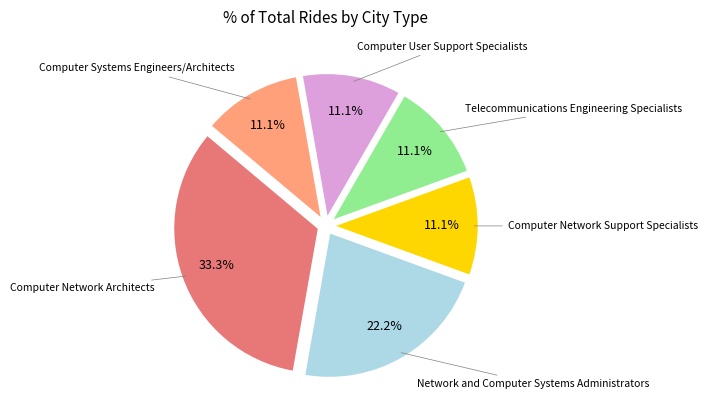

To the nearest percent, what is the difference between the largest and smallest slice percentages?

22%